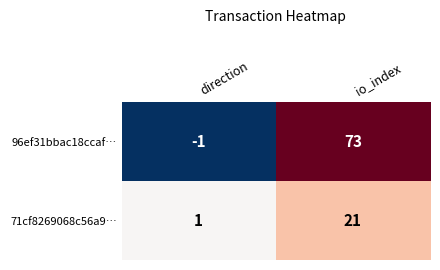

How many positive values does the 96ef31bbac18ccaf… series have?

1